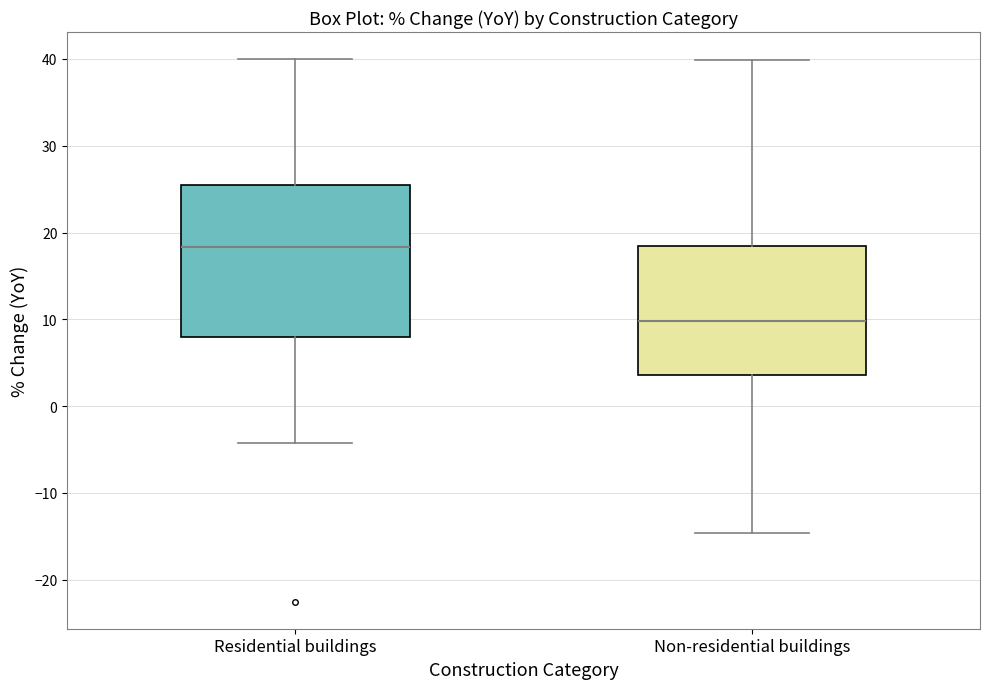

Which box has the highest median line?

Residential buildings